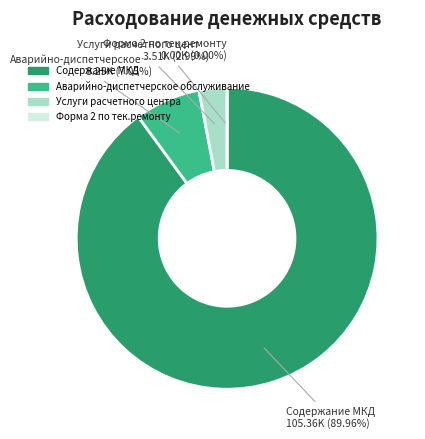

How many segments does this pie chart have?

4